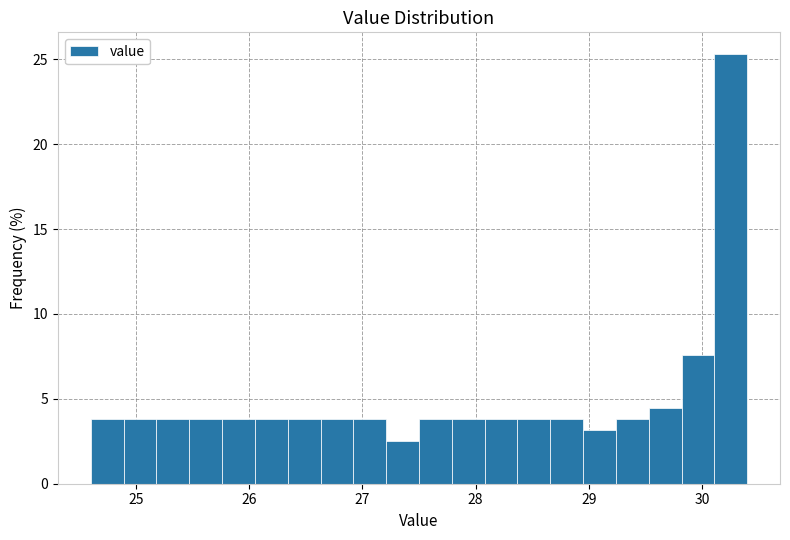

Around what value on the x-axis is the tallest bar? Give the approximate position of its centre, as read against the axis.

30.3